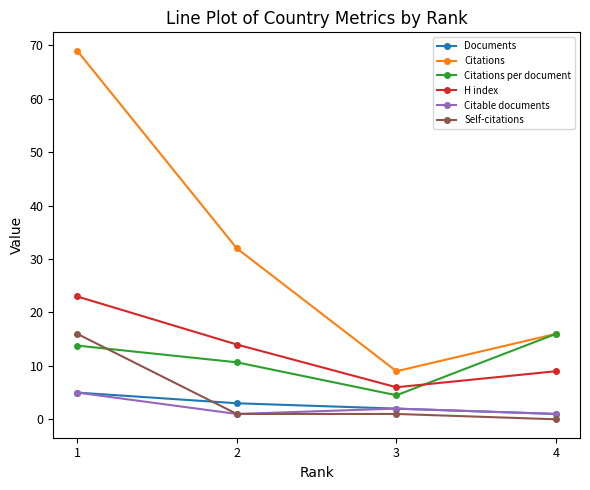

Is it true that Self-citations equals 16.0 at 1?

True